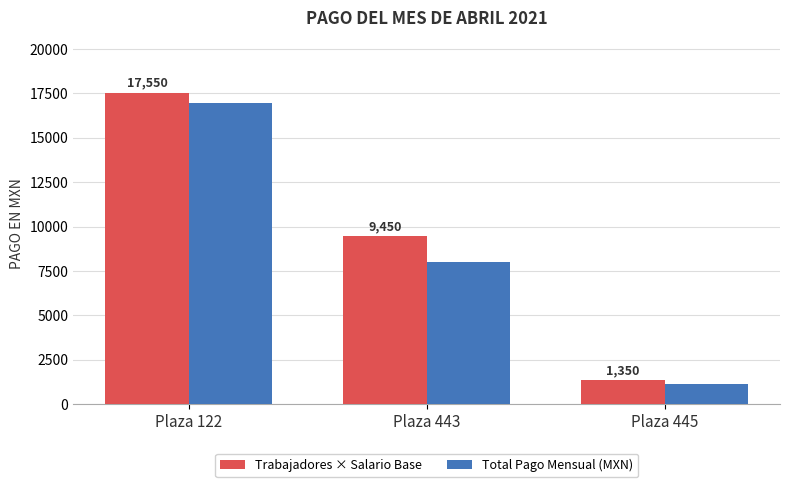

What is the minimum value for Trabajadores × Salario Base?

1350